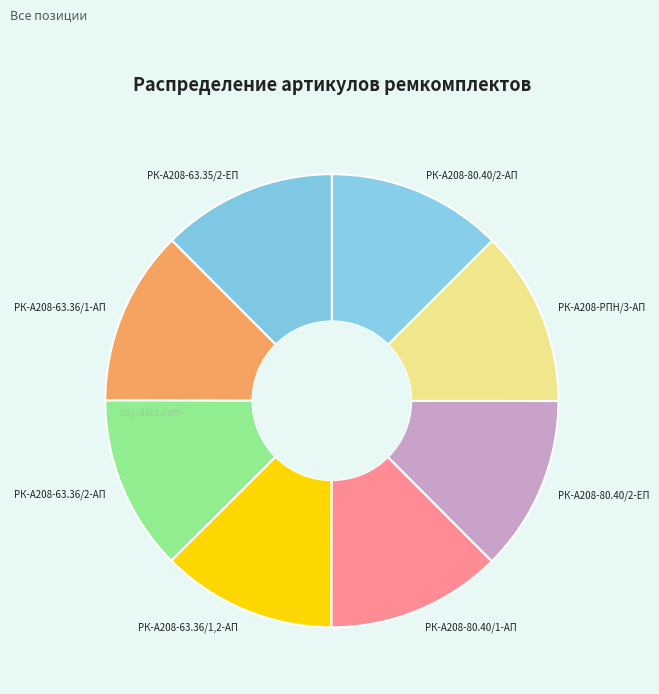

Approximately how many times larger is the value at РК-А208-РПН/3-АП compared to РК-А208-63.36/1,2-АП?

1.0